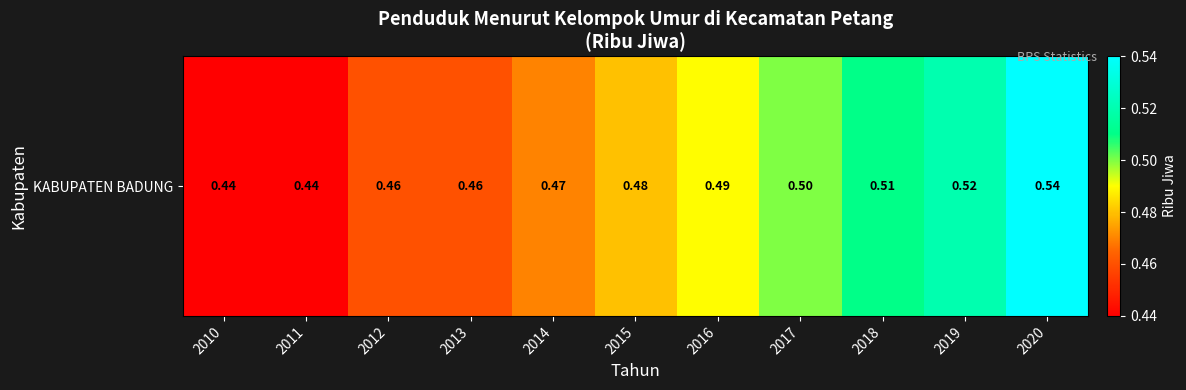

Is it true that the value at 2016 is 0.2?

False